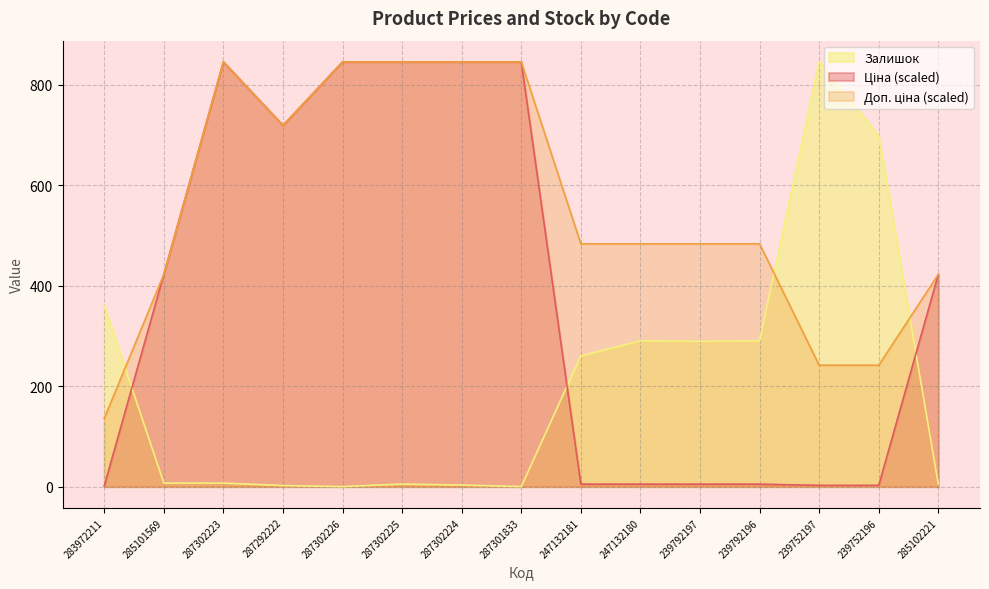

What is the difference between the Залишок values at 287302223 and 239792197?

282.0